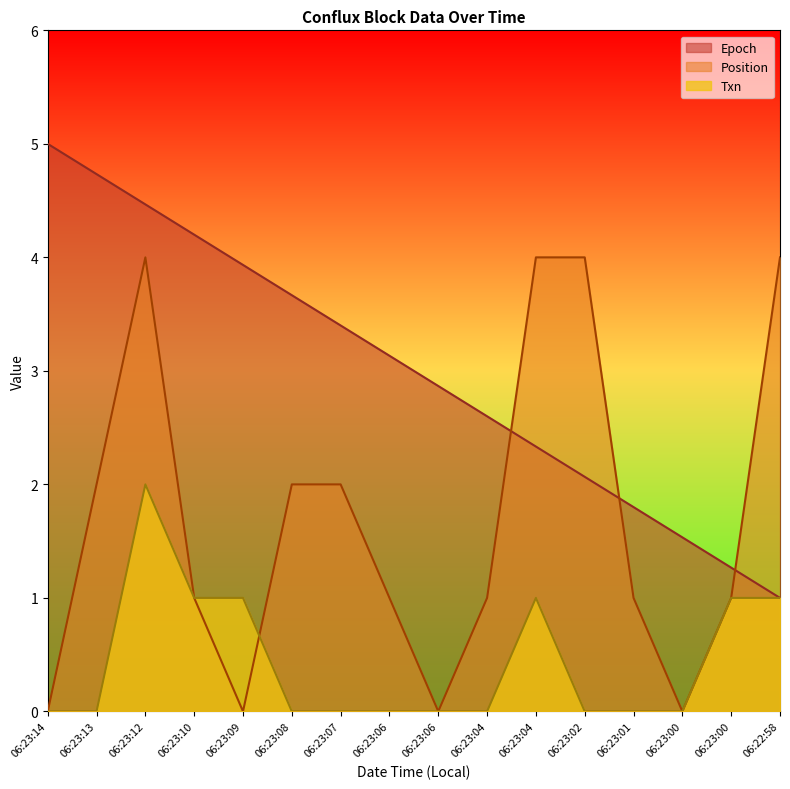

The value of Epoch at 06:23:09 is 3.9. True or false?

True